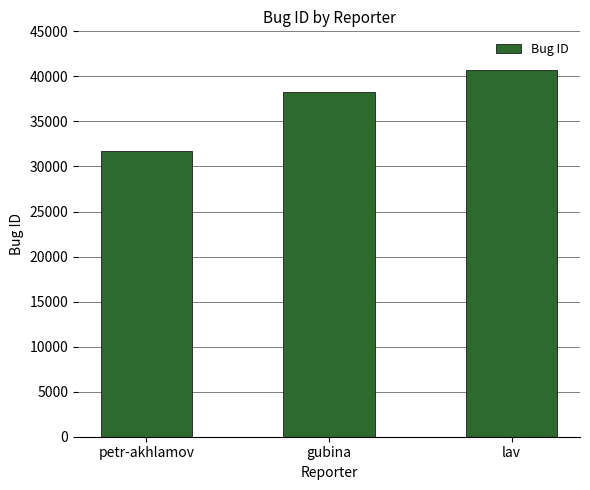

What position from the right is petr-akhlamov?

3